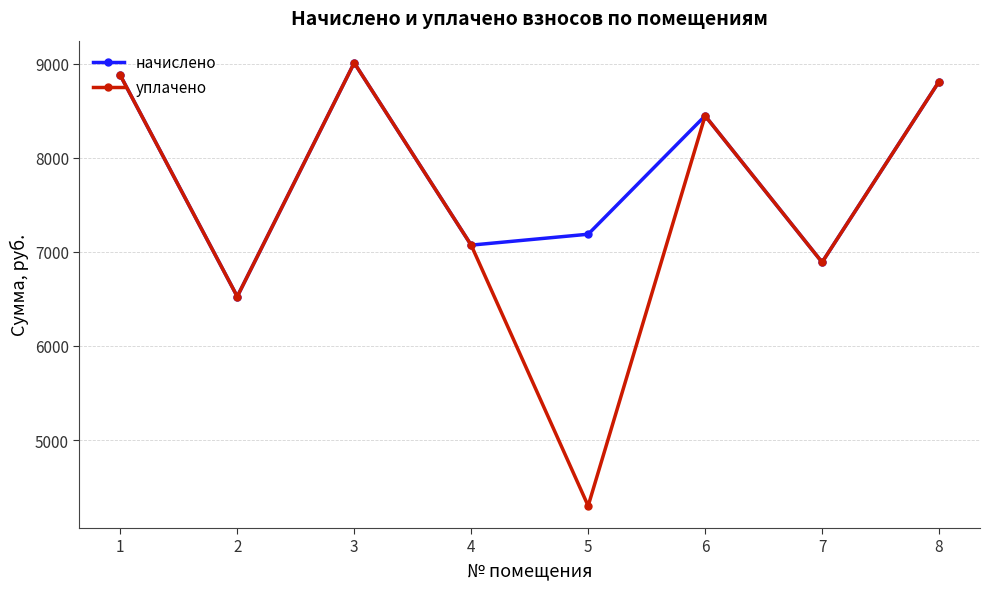

True or false: уплачено has a value of 2673.7 at 3.

False